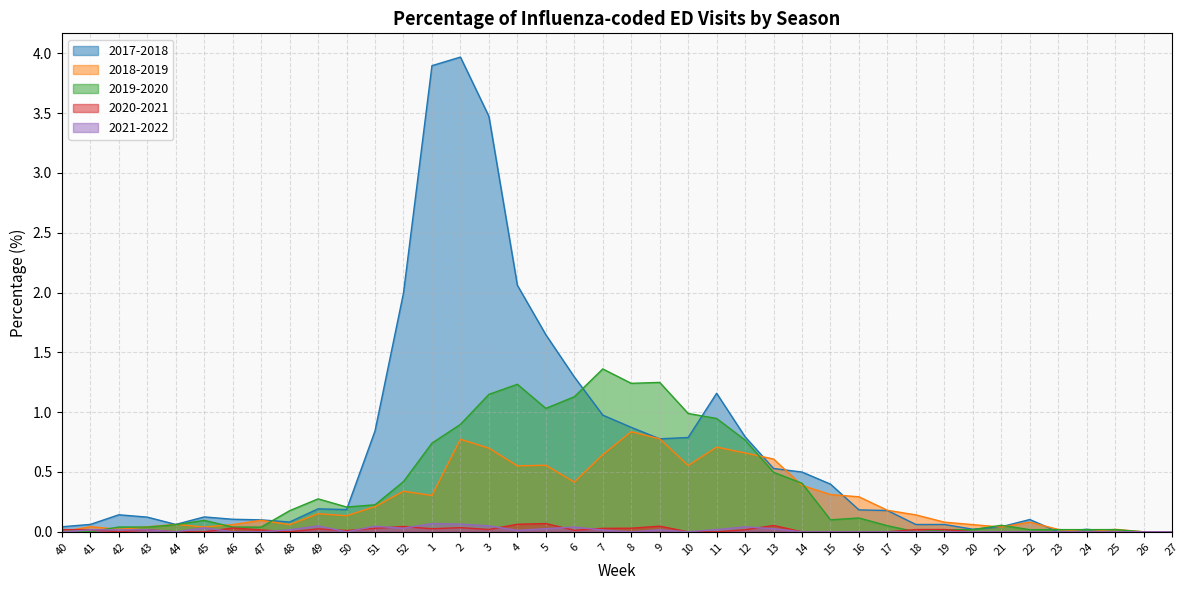

Which label corresponds to the largest value in the chart?

2